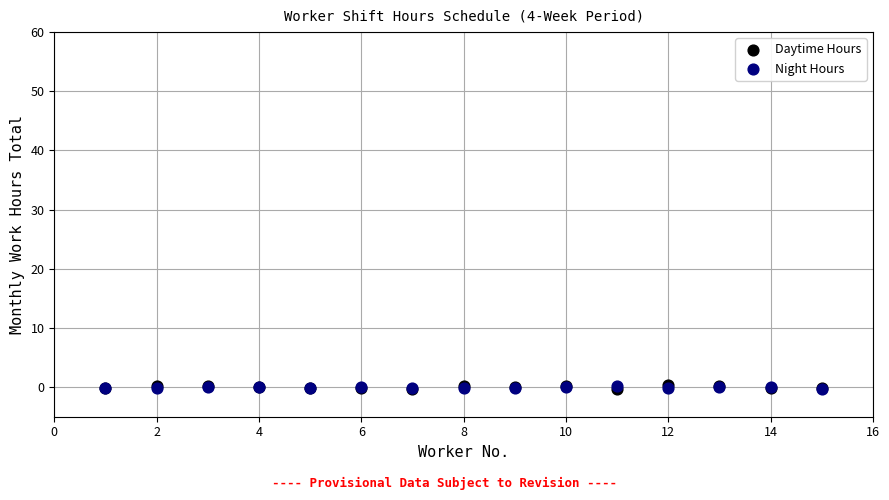

What are all the series names shown in the legend?

Daytime Hours, Night Hours